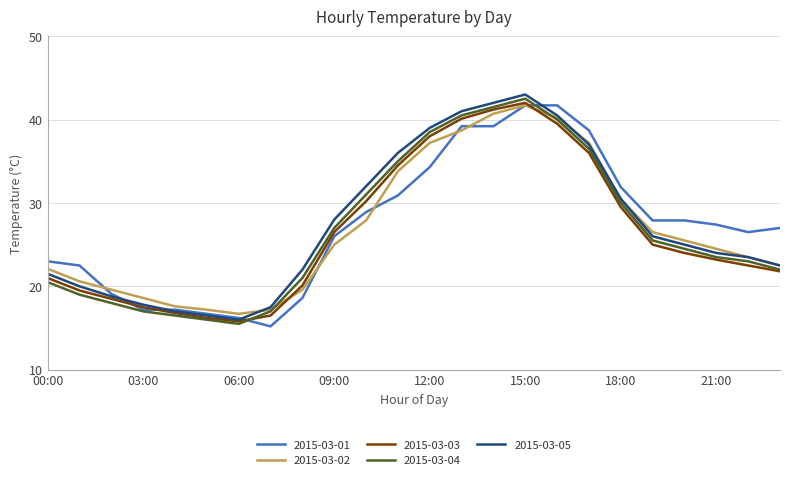

In 2015-03-05, how many points are higher than both neighbors (excluding endpoints)?

1